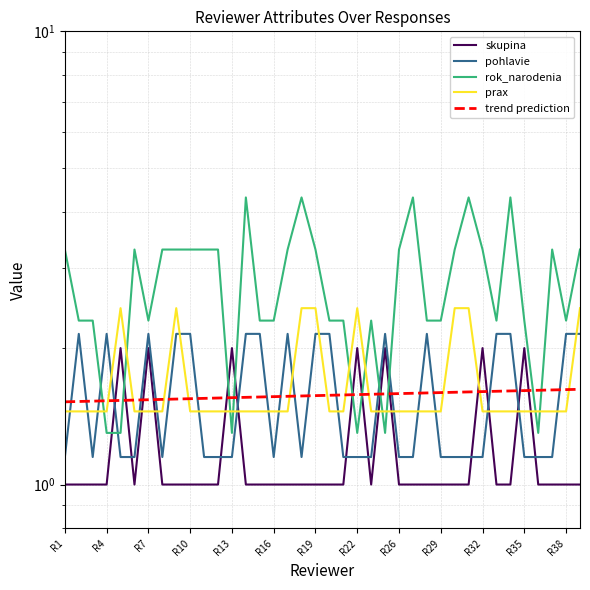

Rank the series at 28 from lowest to highest value.

skupina, pohlavie, trend prediction, prax, rok_narodenia